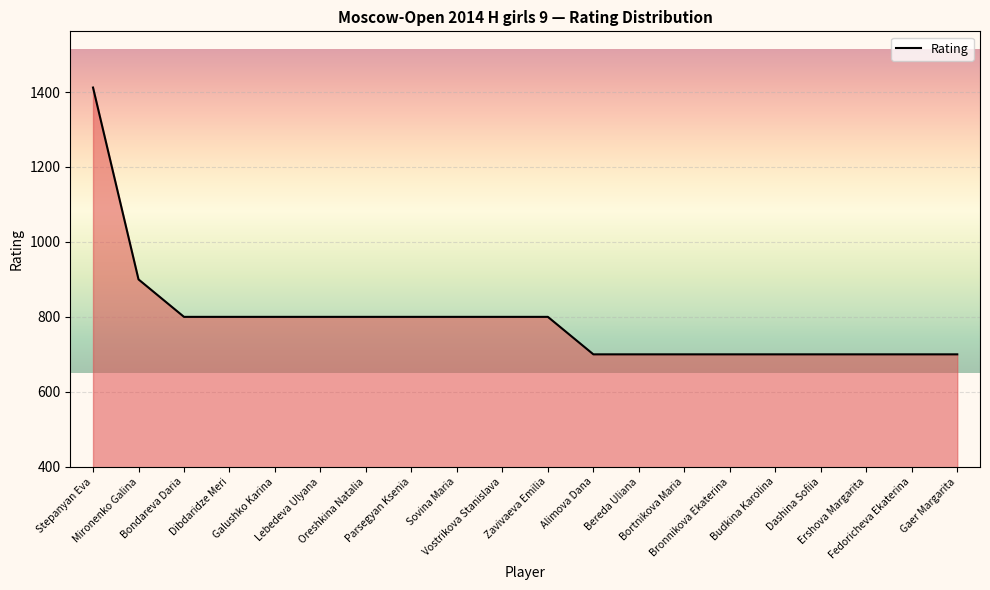

What is the difference between the values at Oreshkina Natalia and Gaer Margarita?

100